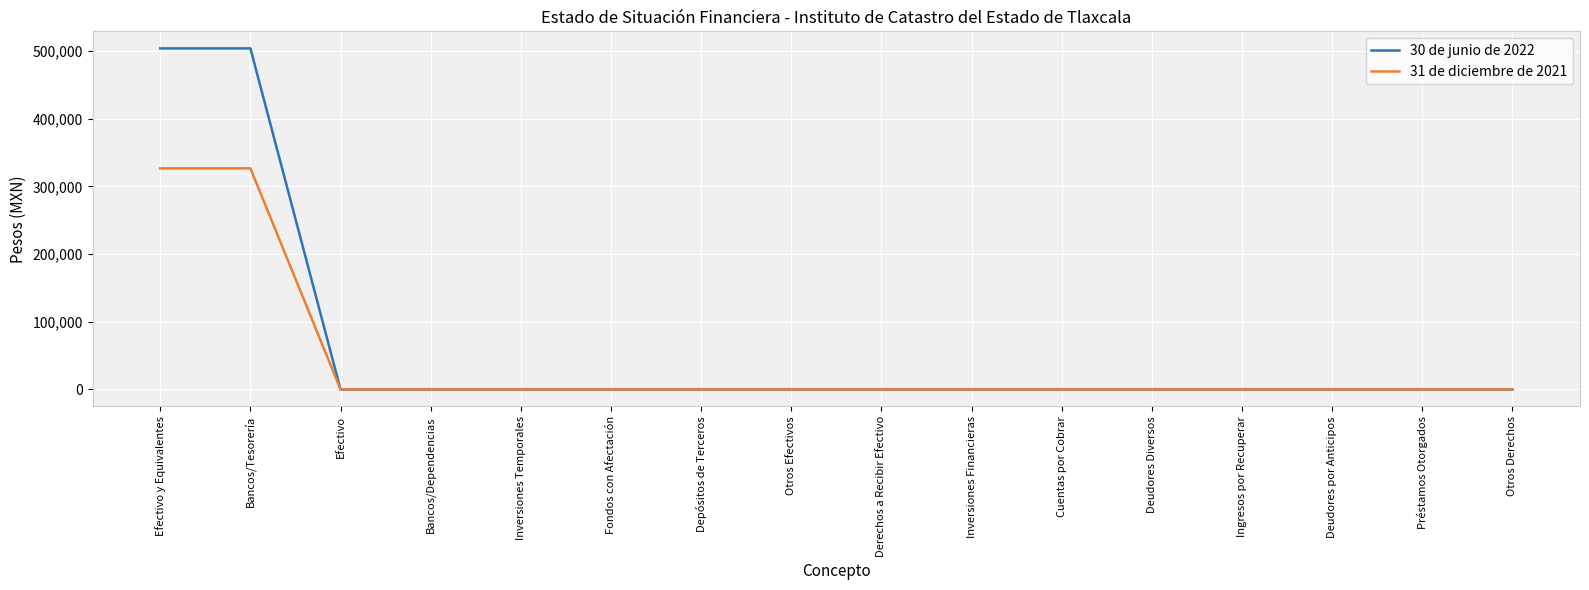

How many lines are shown in the chart?

2